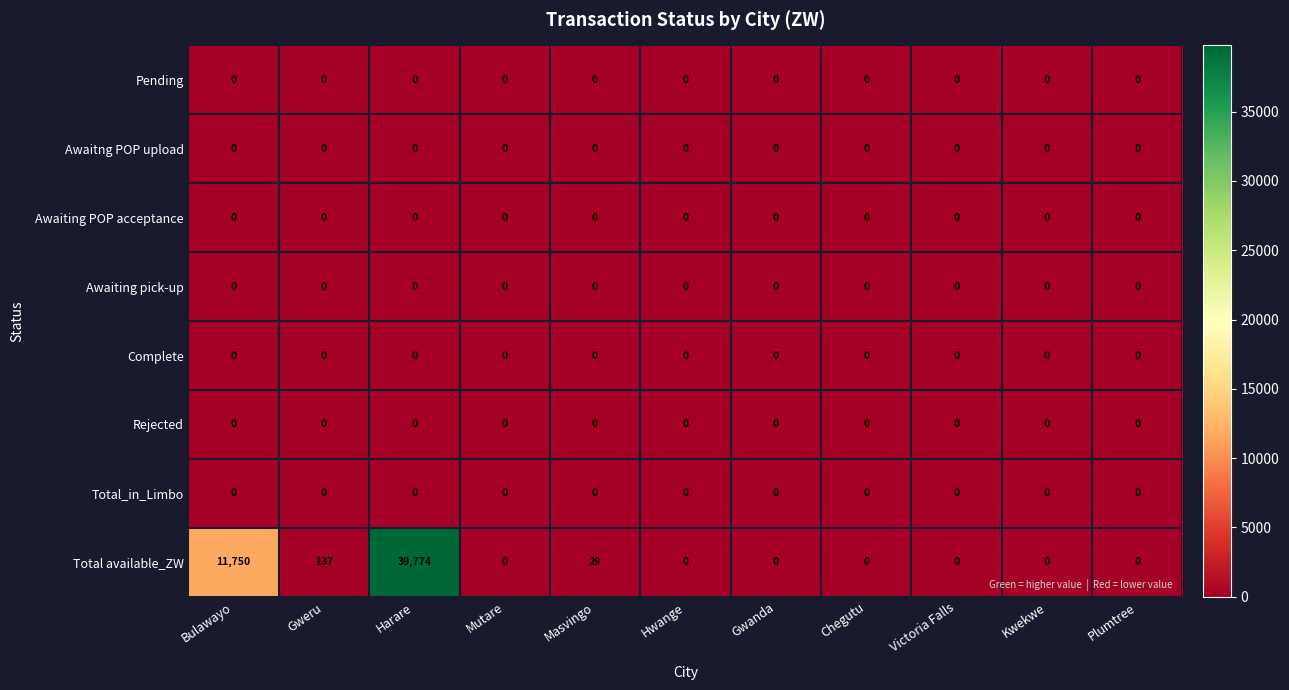

Which label corresponds to the largest value in the chart?

Harare